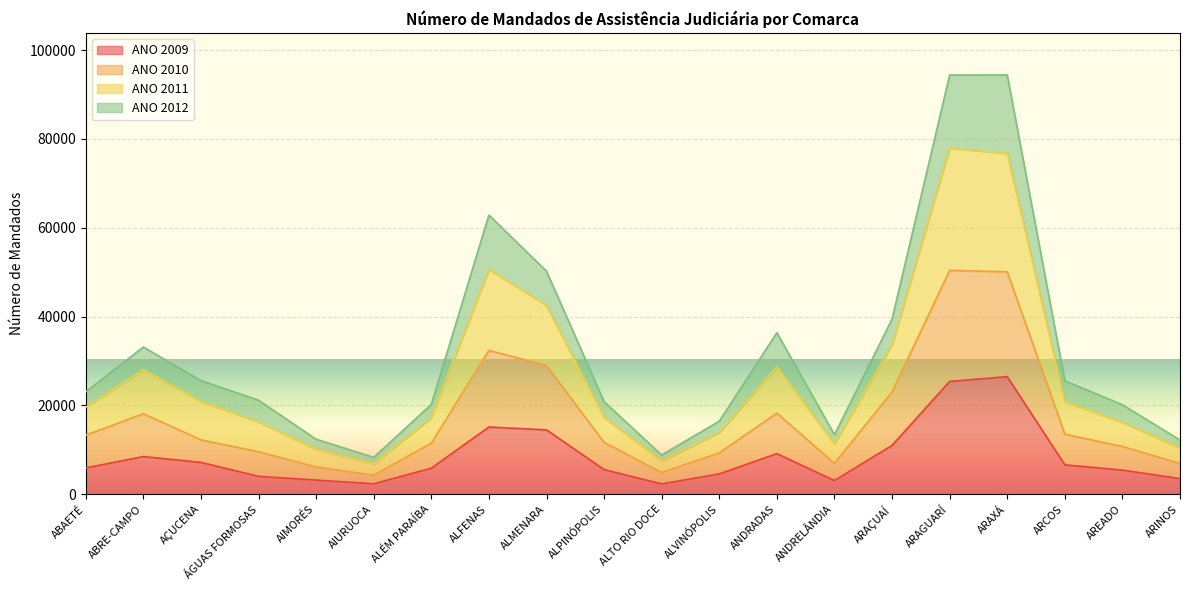

What is the difference between the maximum and minimum values in the ANO 2009 series?

24146